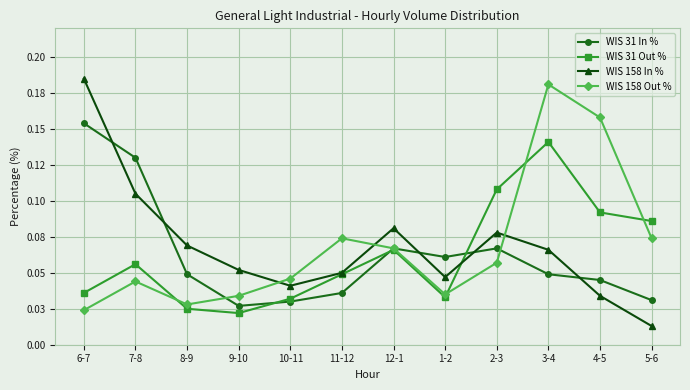

What are all the series names shown in the legend?

WIS 31 In %, WIS 31 Out %, WIS 158 In %, WIS 158 Out %